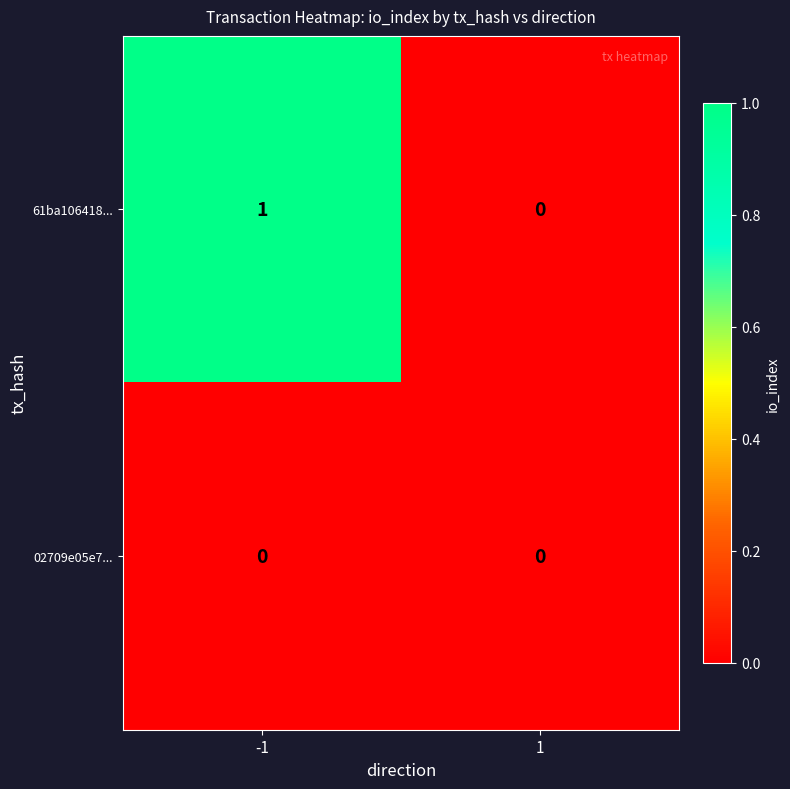

What is the total value across all series at -1?

1